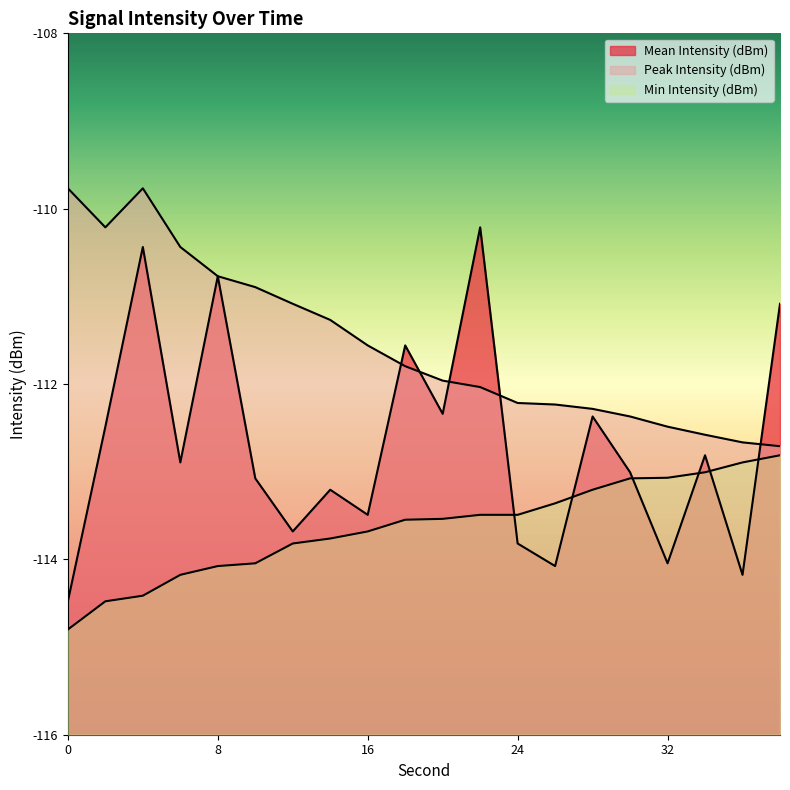

Reading left to right, transcribe all the data shown in this chart.

Mean Intensity (dBm): 0=-114.5	2=-112.5	4=-110.4	6=-112.9	8=-110.8	10=-113.1	12=-113.7	14=-113.2	16=-113.5	18=-111.6	20=-112.3	22=-110.2	24=-113.8	26=-114.1	28=-112.4	30=-113.0	32=-114.0	34=-112.8	36=-114.2	38=-111.1
Peak Intensity (dBm): 0=-109.8	2=-110.2	4=-109.8	6=-110.4	8=-110.8	10=-110.9	12=-111.1	14=-111.3	16=-111.6	18=-111.8	20=-112.0	22=-112.0	24=-112.2	26=-112.2	28=-112.3	30=-112.4	32=-112.5	34=-112.6	36=-112.7	38=-112.7
Min Intensity (dBm): 0=-114.8	2=-114.5	4=-114.4	6=-114.2	8=-114.1	10=-114.0	12=-113.8	14=-113.8	16=-113.7	18=-113.5	20=-113.5	22=-113.5	24=-113.5	26=-113.4	28=-113.2	30=-113.1	32=-113.1	34=-113.0	36=-112.9	38=-112.8